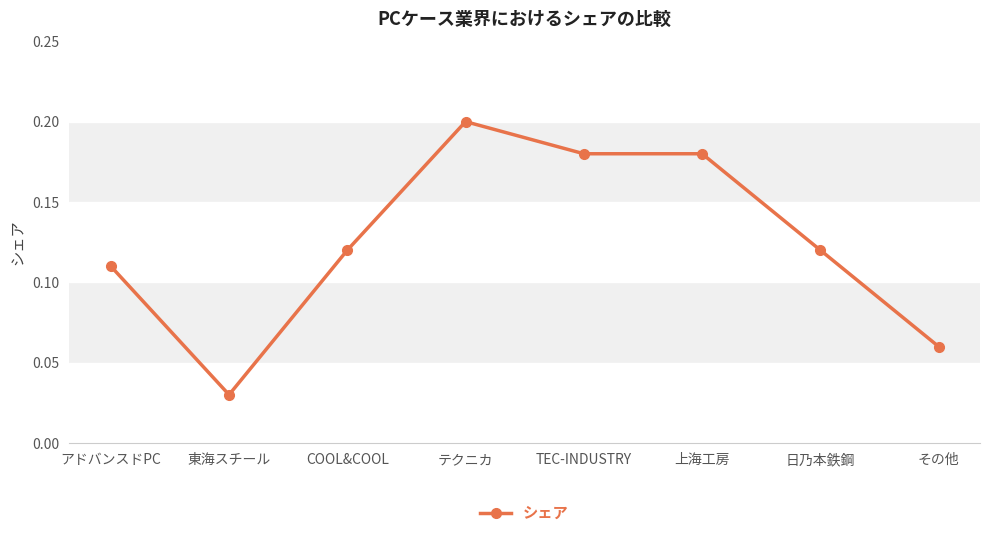

What is the sum of the values at TEC-INDUSTRY and テクニカ?

0.4